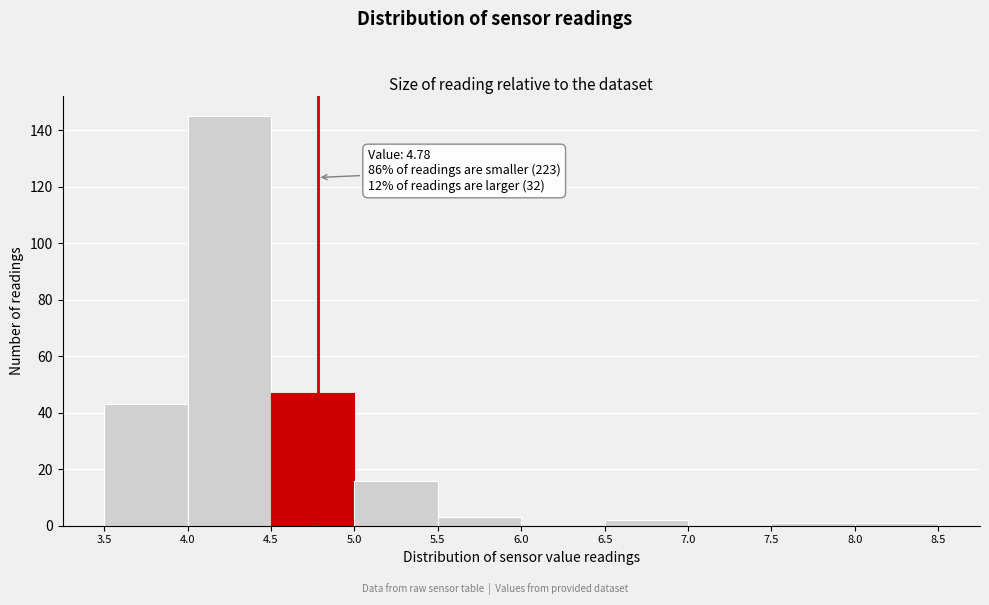

Over which range of the x-axis is the bar tallest?

4.0 to 4.5